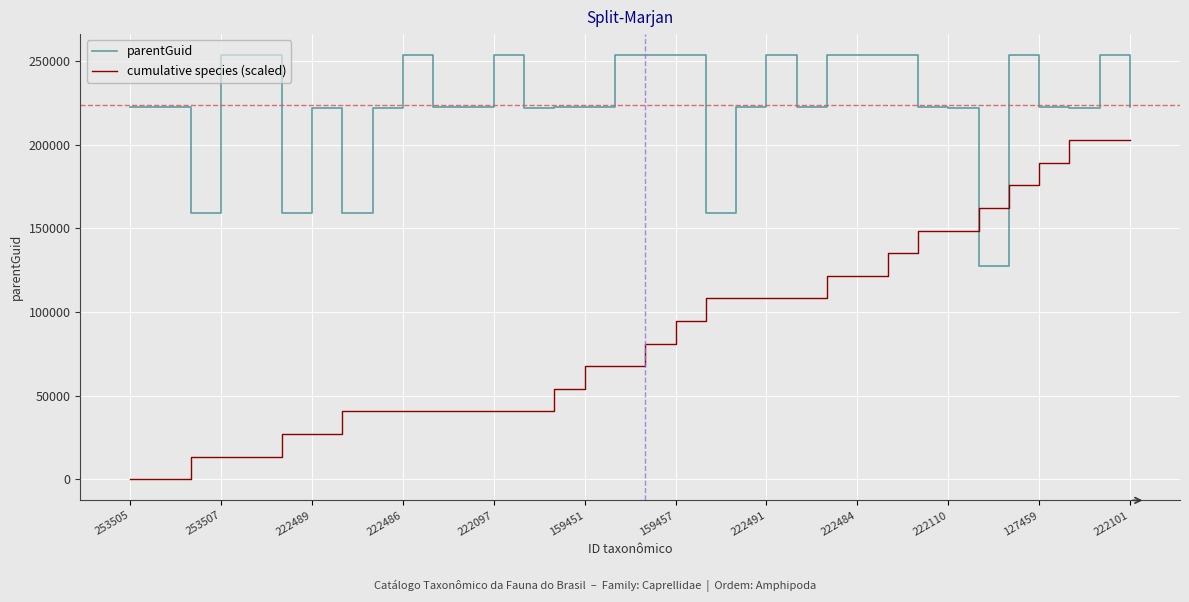

Which series has the widest spread of values?

cumulative species (scaled)